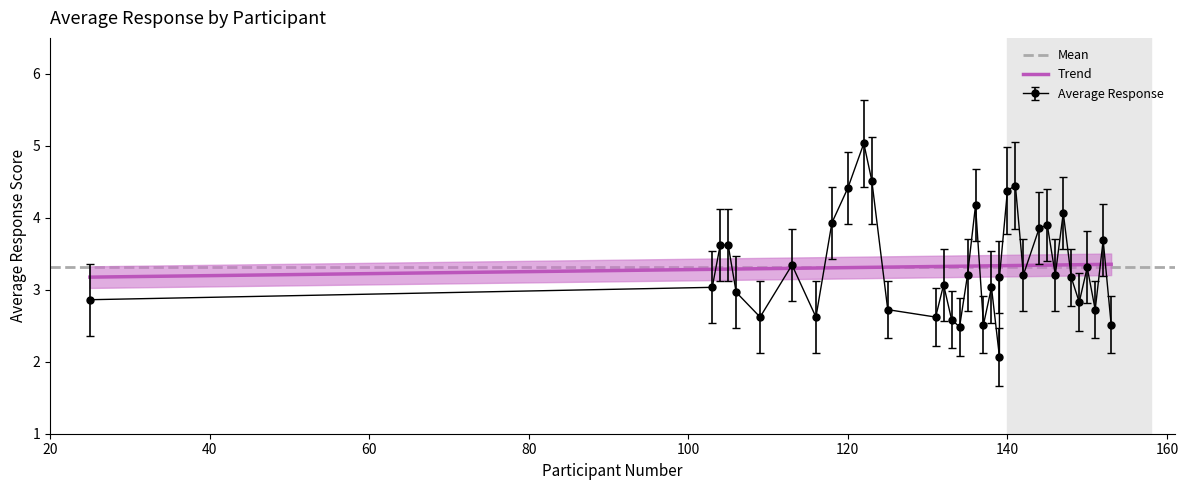

Which category has the lowest value across all series?

139